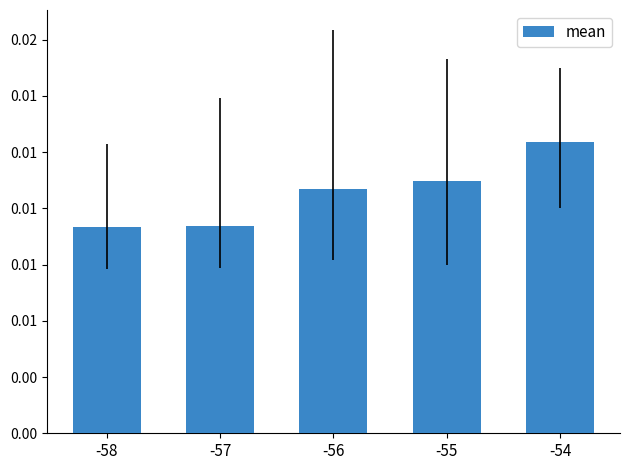

How many values are between 0 and 1?

5